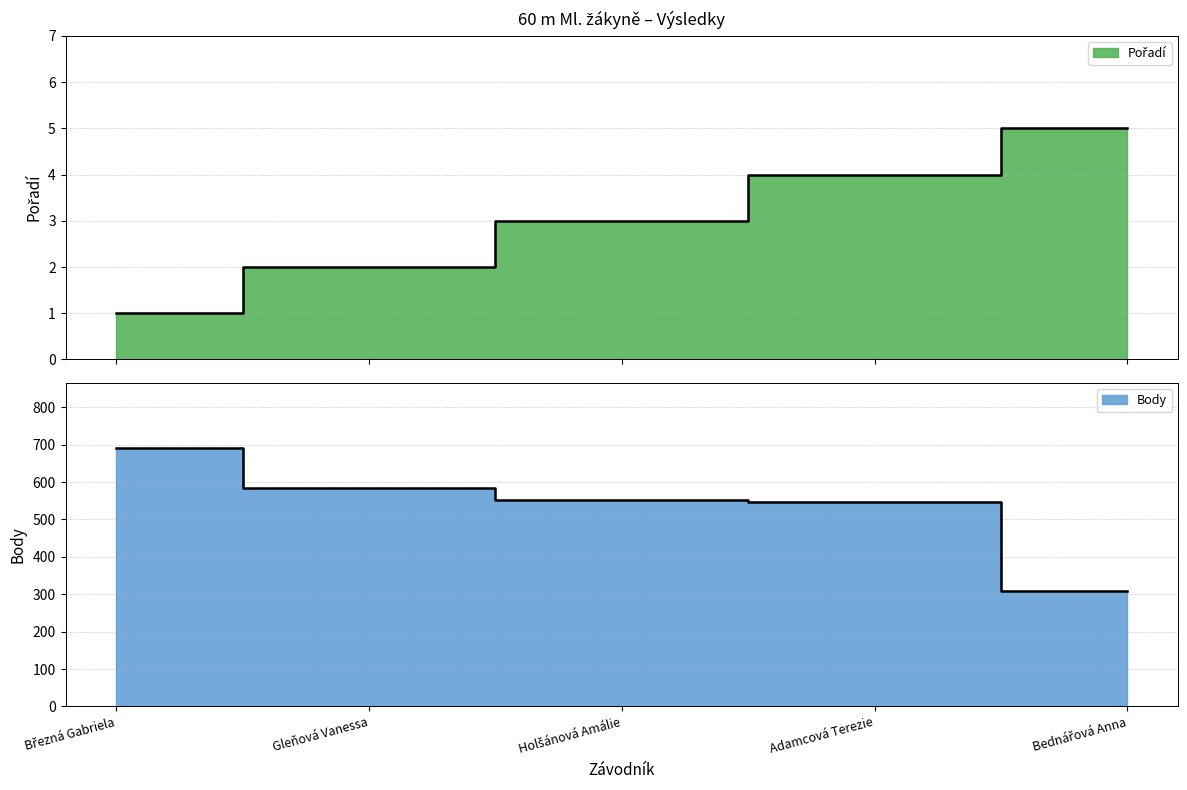

What is the label of the 5th point from the left?

Bednářová Anna